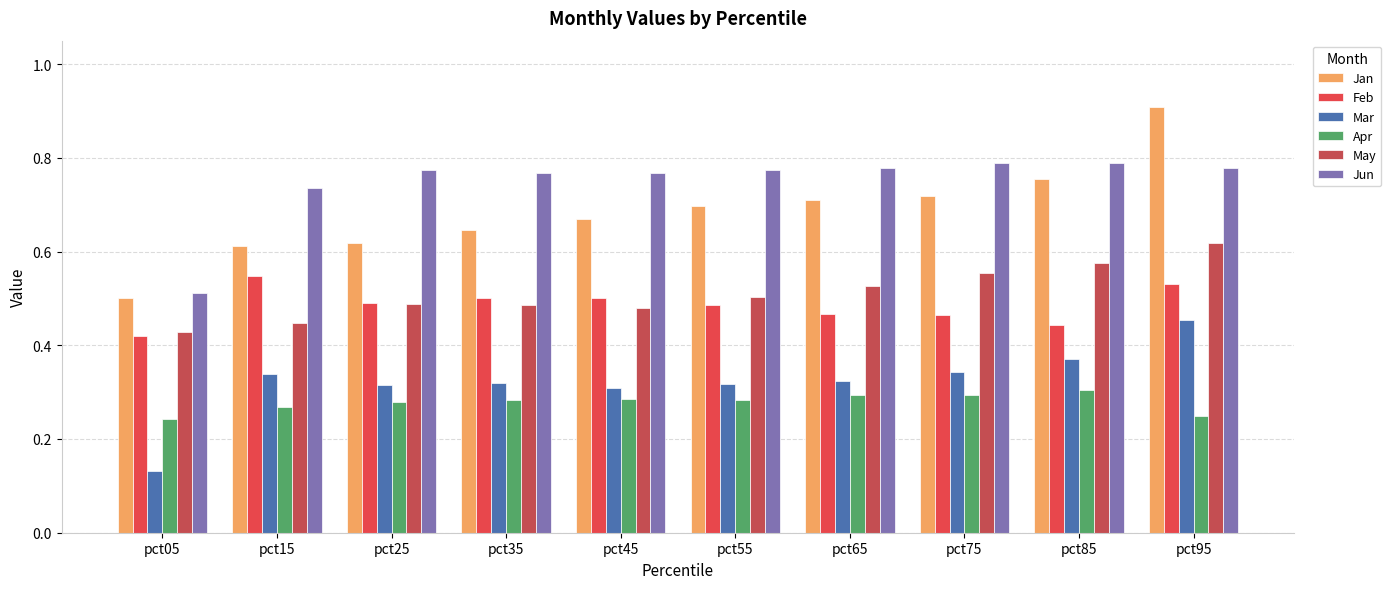

Which has a higher value, pct75 or pct85?

pct85